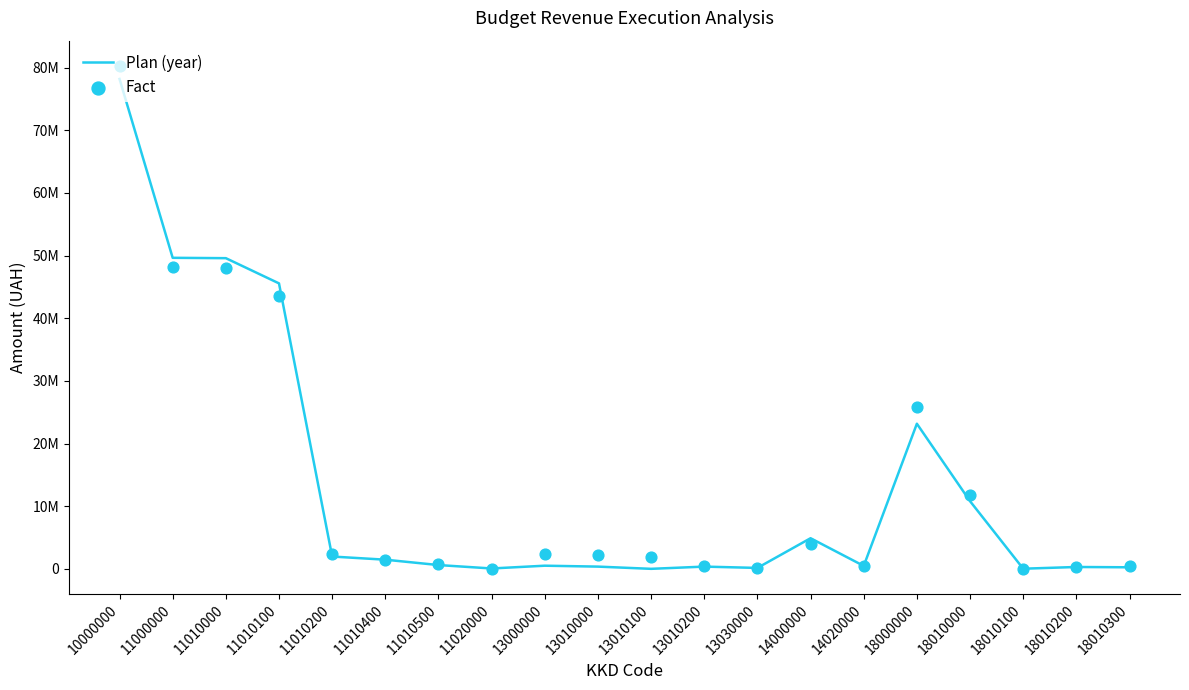

What is the total value across all series at 11000000?

97745550.8